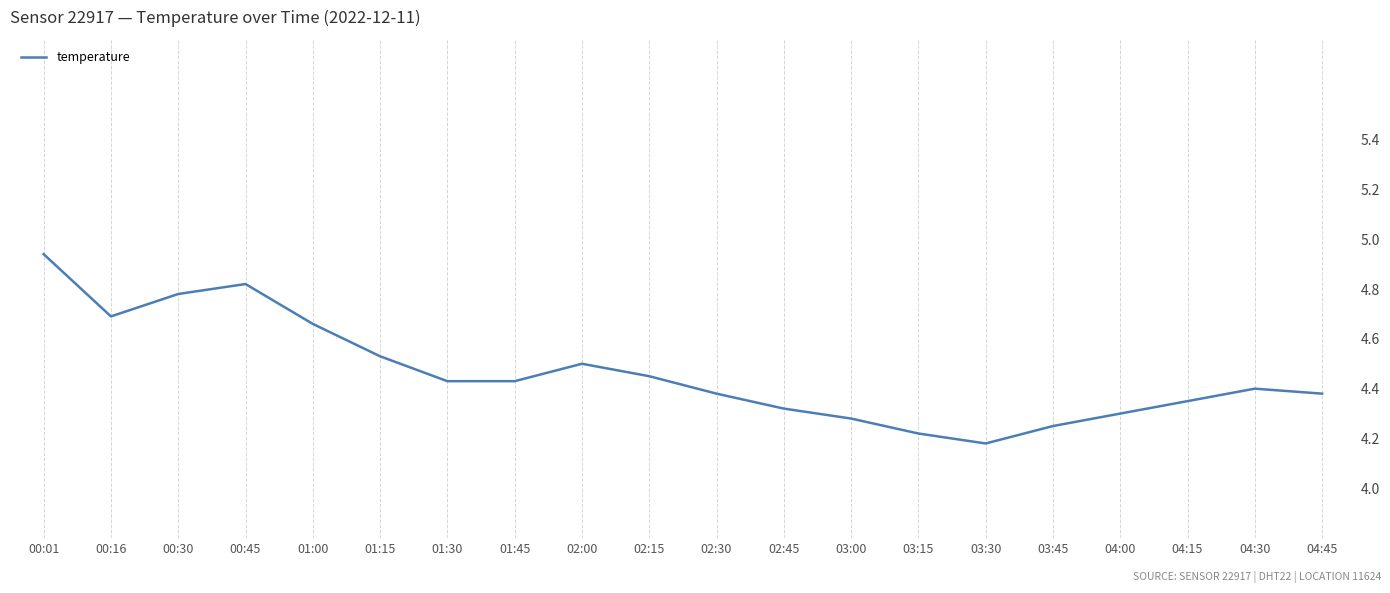

What is the label of the 18th point from the left?

04:15